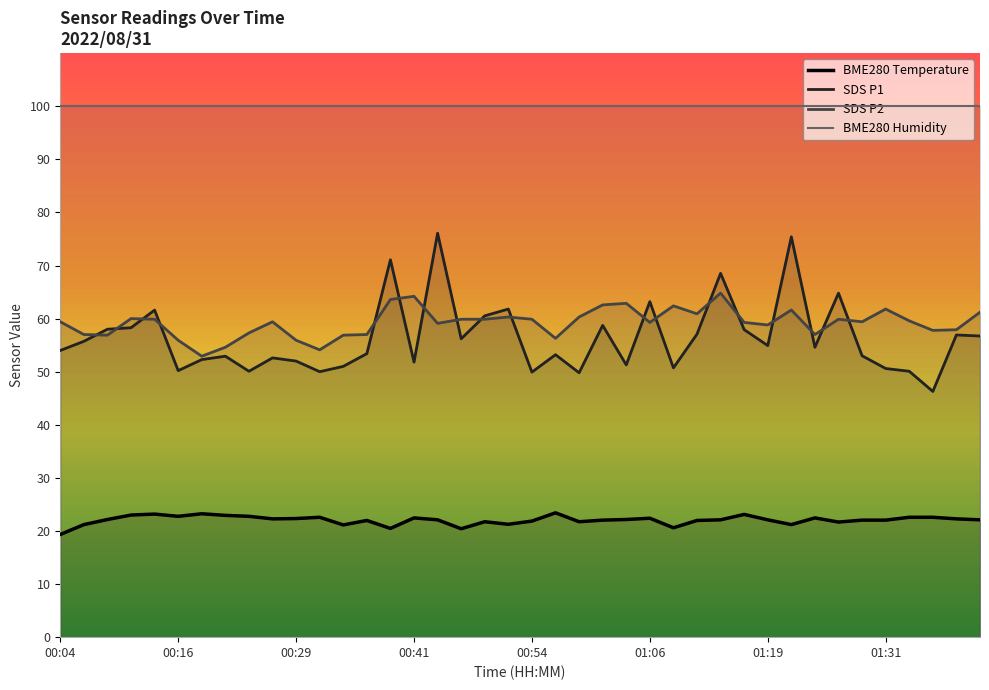

True or false: BME280_temperature and SDS_P2 intersect in this chart.

False